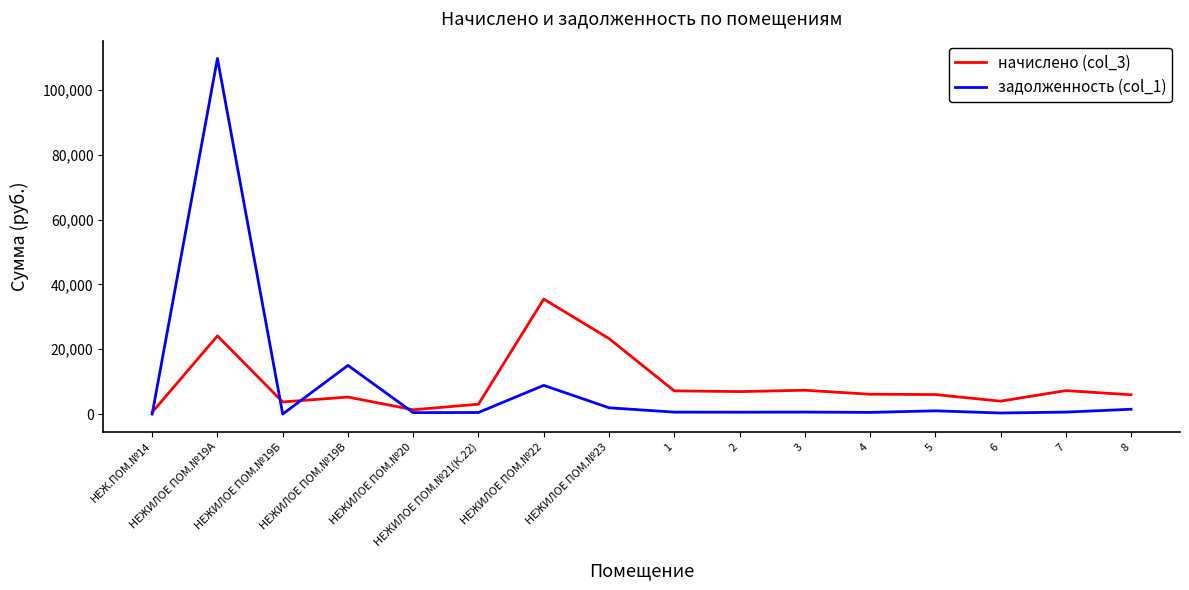

Is the value of задолженность (col_1) at 2 greater than the value of начислено (col_3) at НЕЖИЛОЕ ПОМ.№19В?

No